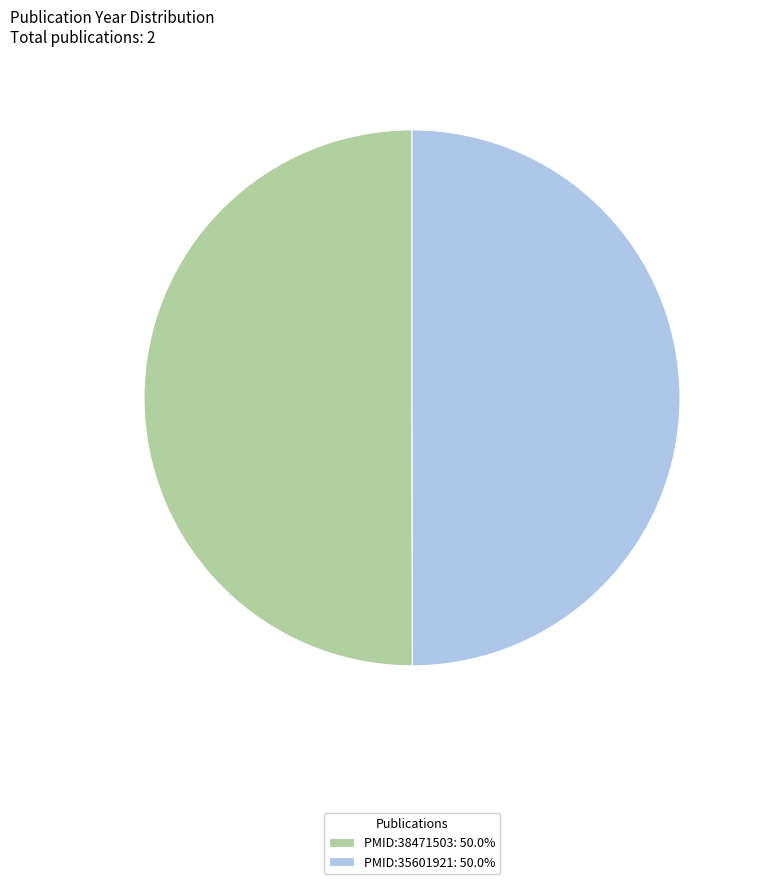

Approximately how many times larger is the value at PMID:38471503: 50.0% compared to PMID:35601921: 50.0%?

1.0